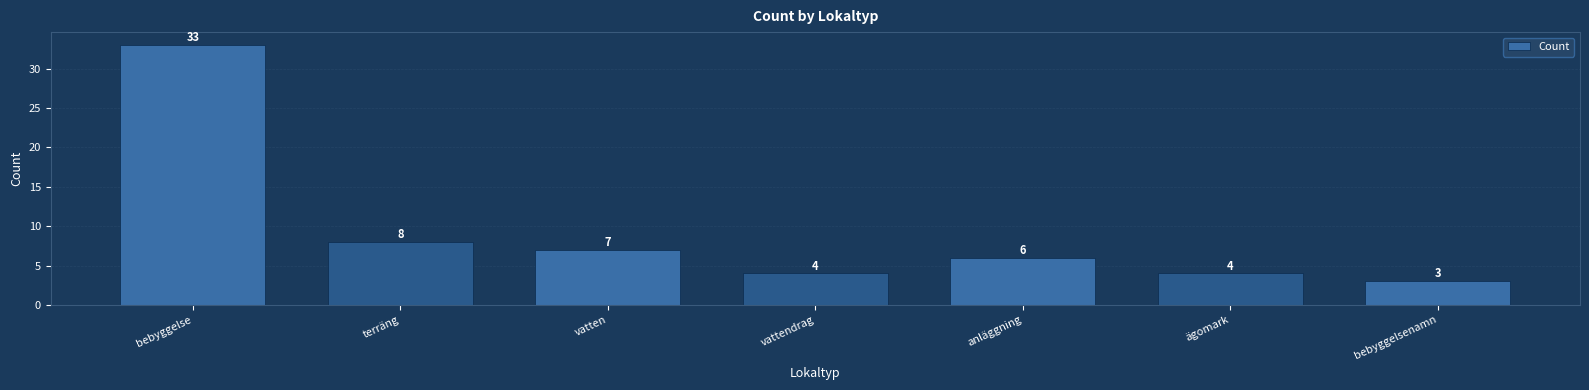

Count the number of data series in this chart.

1